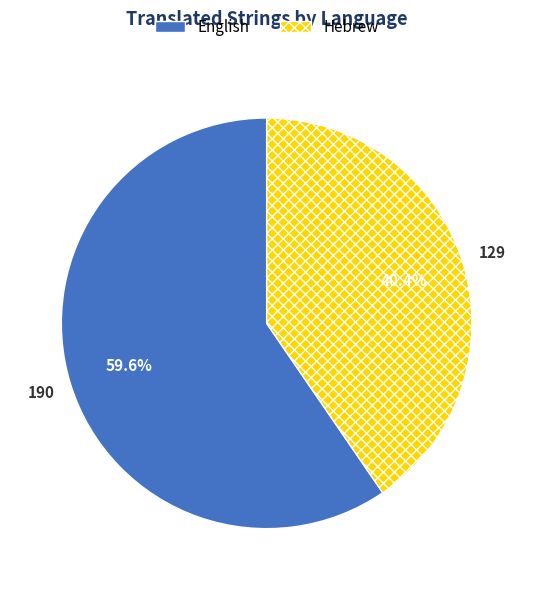

To the nearest percent, what percentage of the pie is Hebrew?

40%